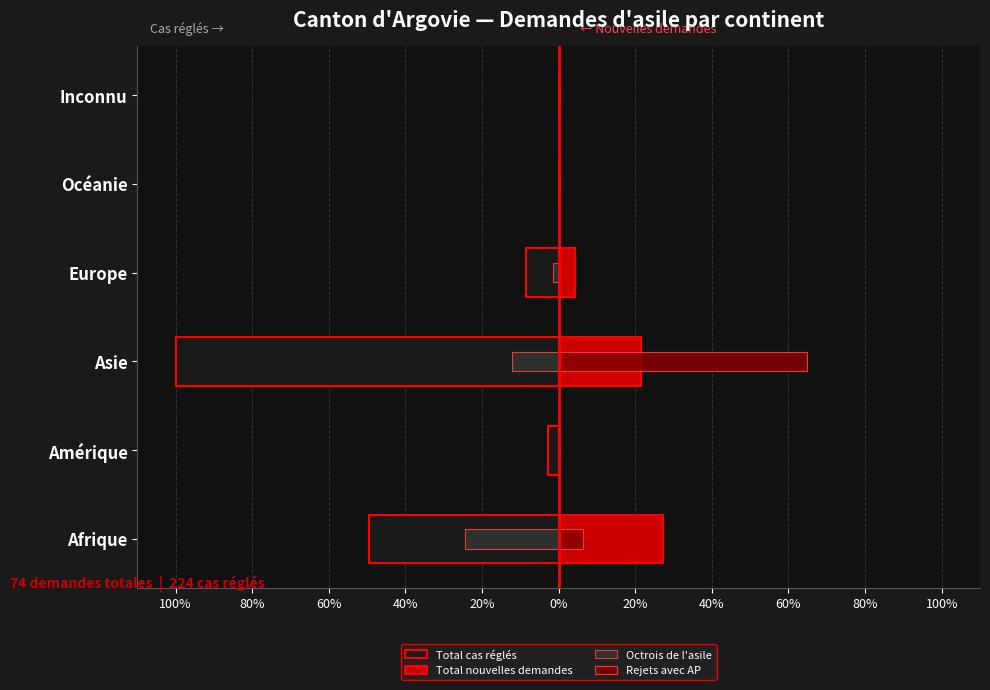

Is it true that Total cas réglés equals -8.6 at Europe?

True